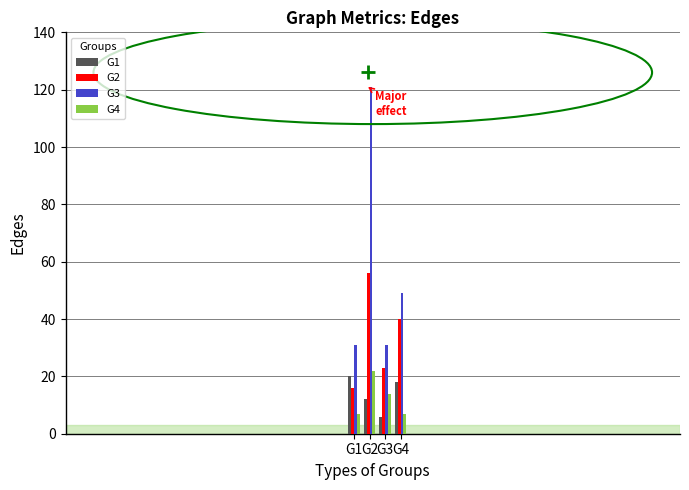

True or false: G1 has a value of 12 at G2.

True